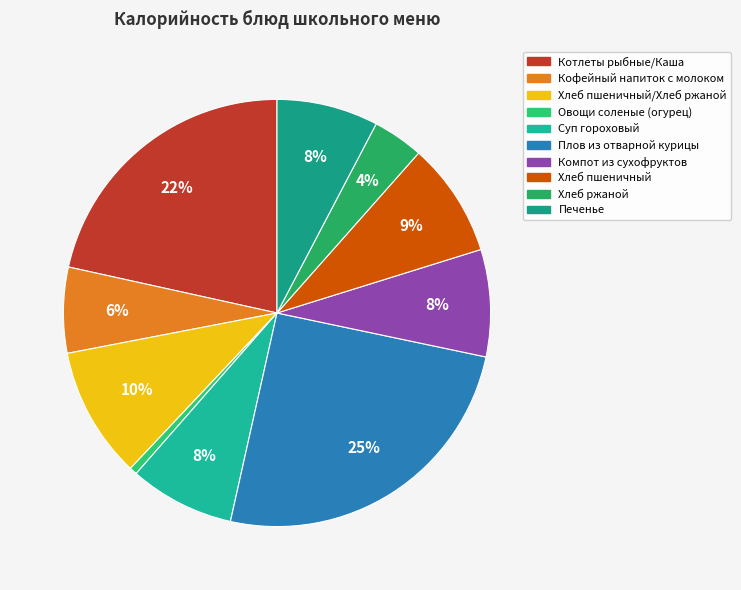

To the nearest percent, what percentage of the pie is Овощи соленые (огурец)?

1%